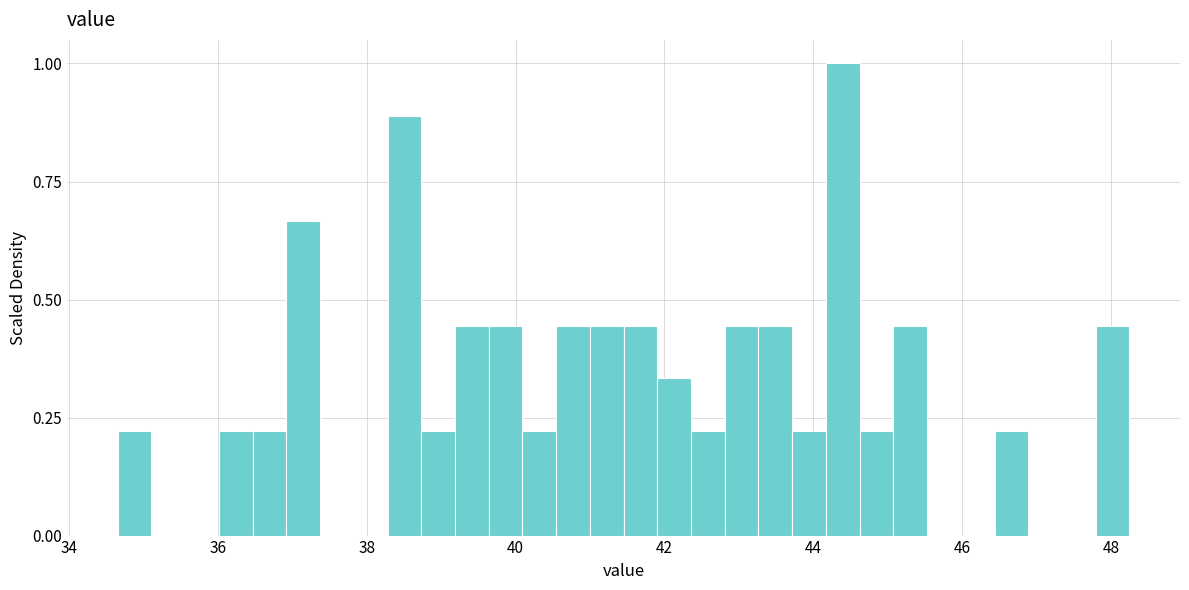

Read against the x-axis, roughly where is the centre of the tallest bar?

44.4